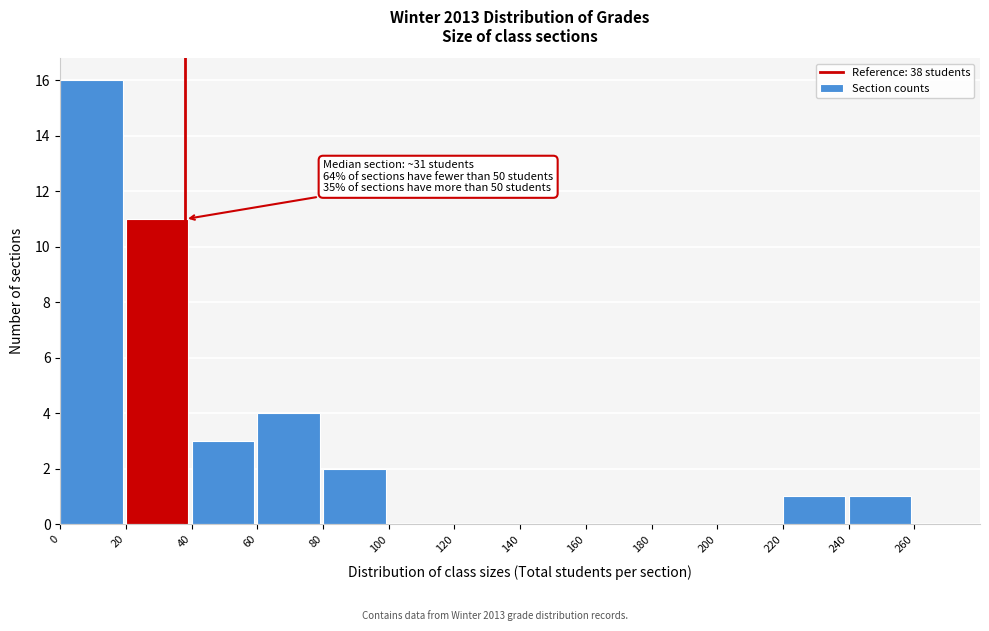

Over which range of the x-axis is the bar tallest?

0 to 20